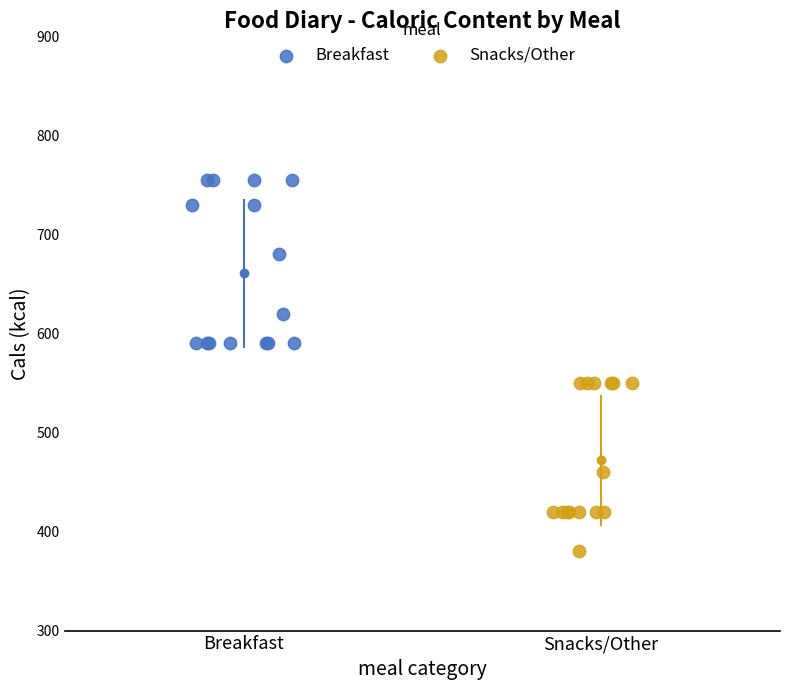

Which series reaches the maximum Y coordinate?

Breakfast